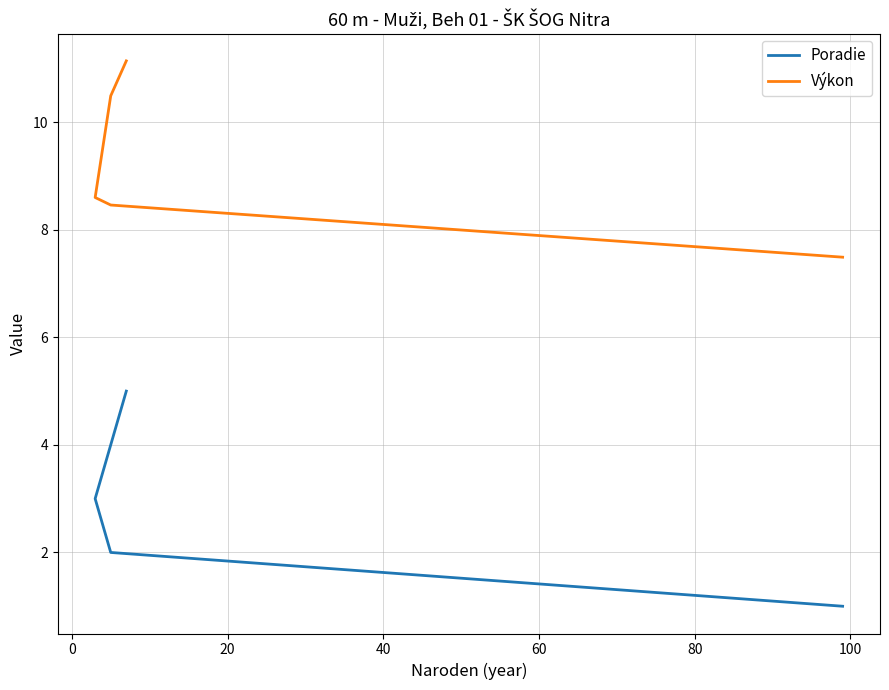

Count the number of categories in the chart.

5